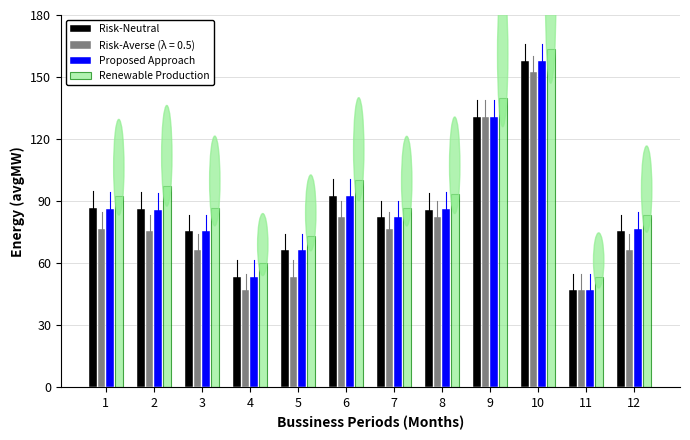

The Risk-Neutral series shows 104.1 at 10. True or false?

False